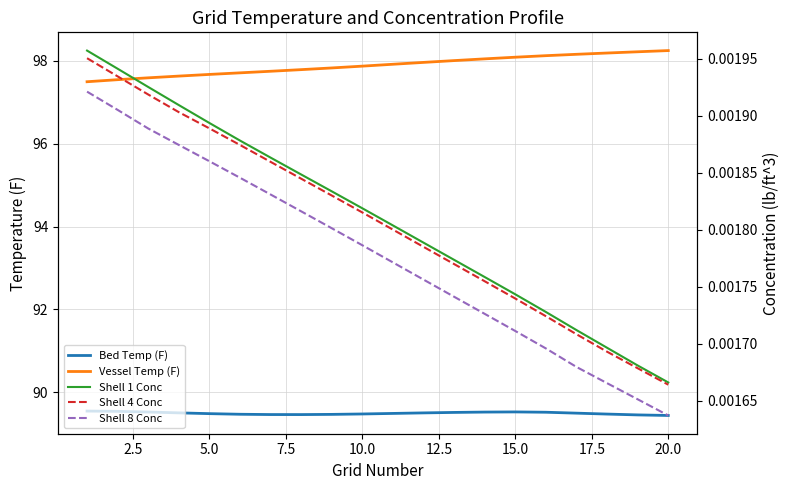

True or false: Bed Temp (F) and Shell 4 Conc cross at least once.

False